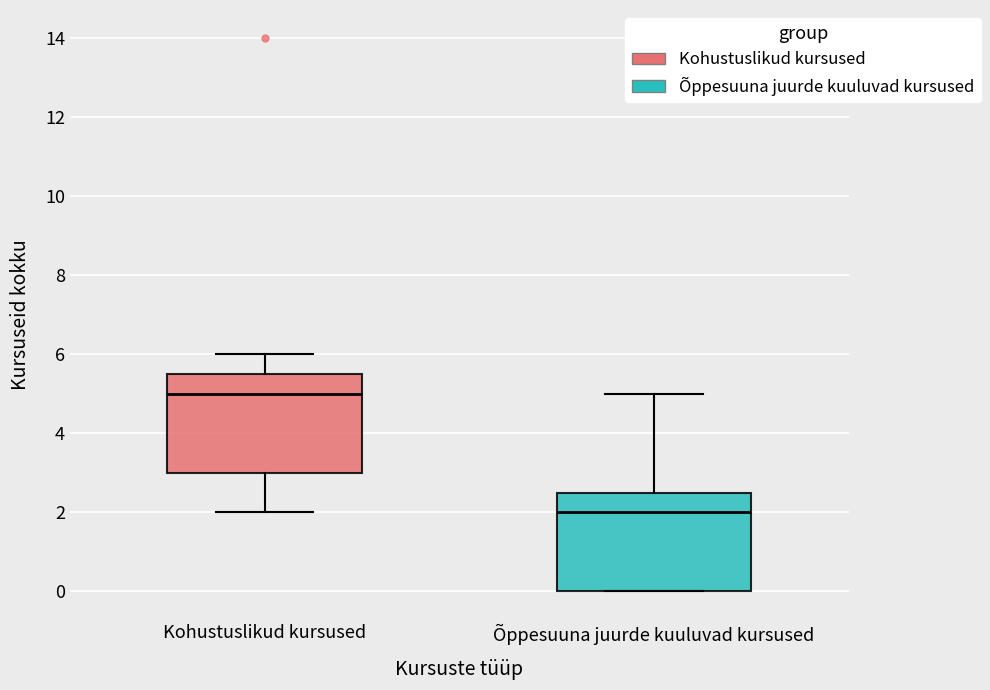

Where does the median line of the box for Kohustuslikud kursused sit on the y-axis? The values are not printed on the chart, so give them approximately, as read against the axis.

5.0